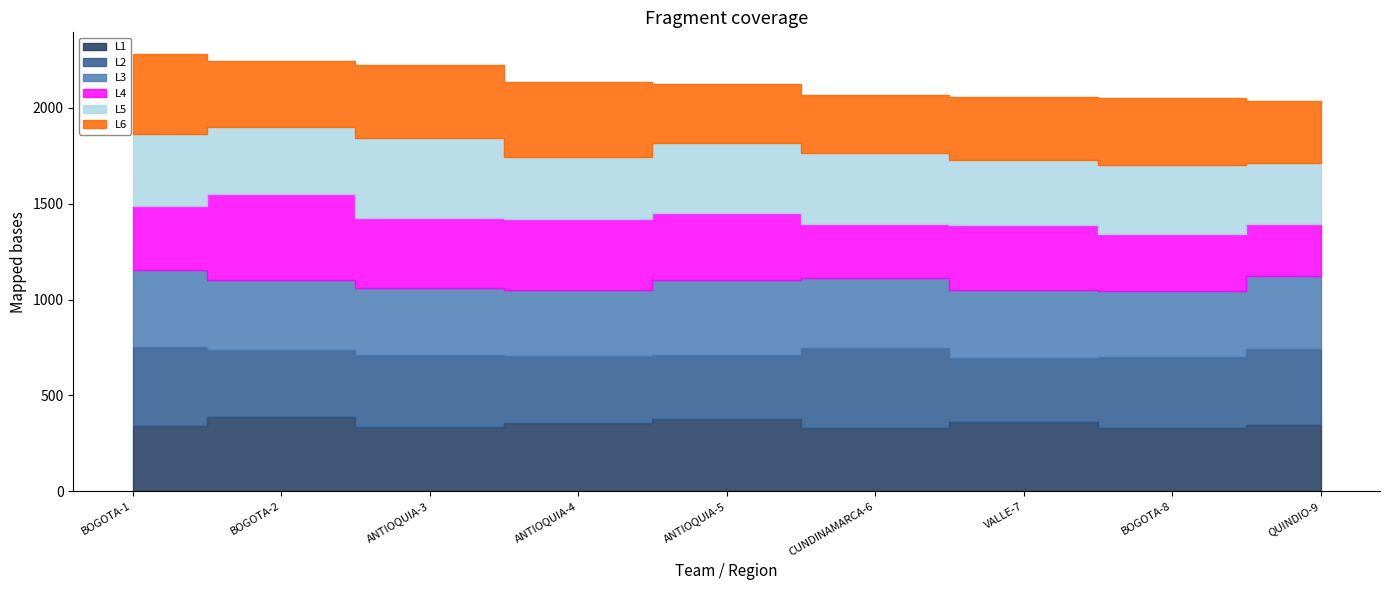

What is the value of the L5 point at the 4th from the left?

324